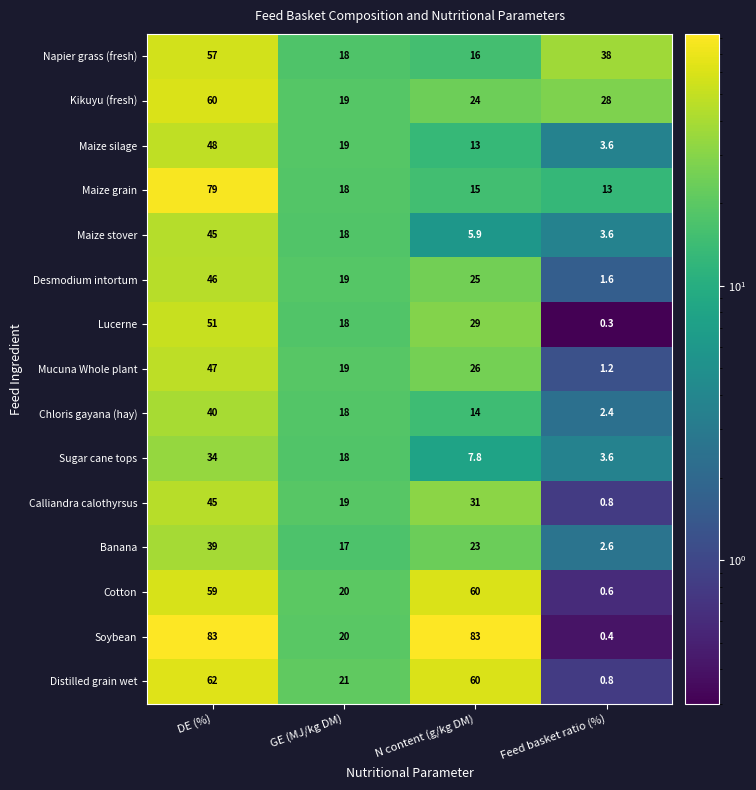

Which series has the largest total across all categories?

Soybean